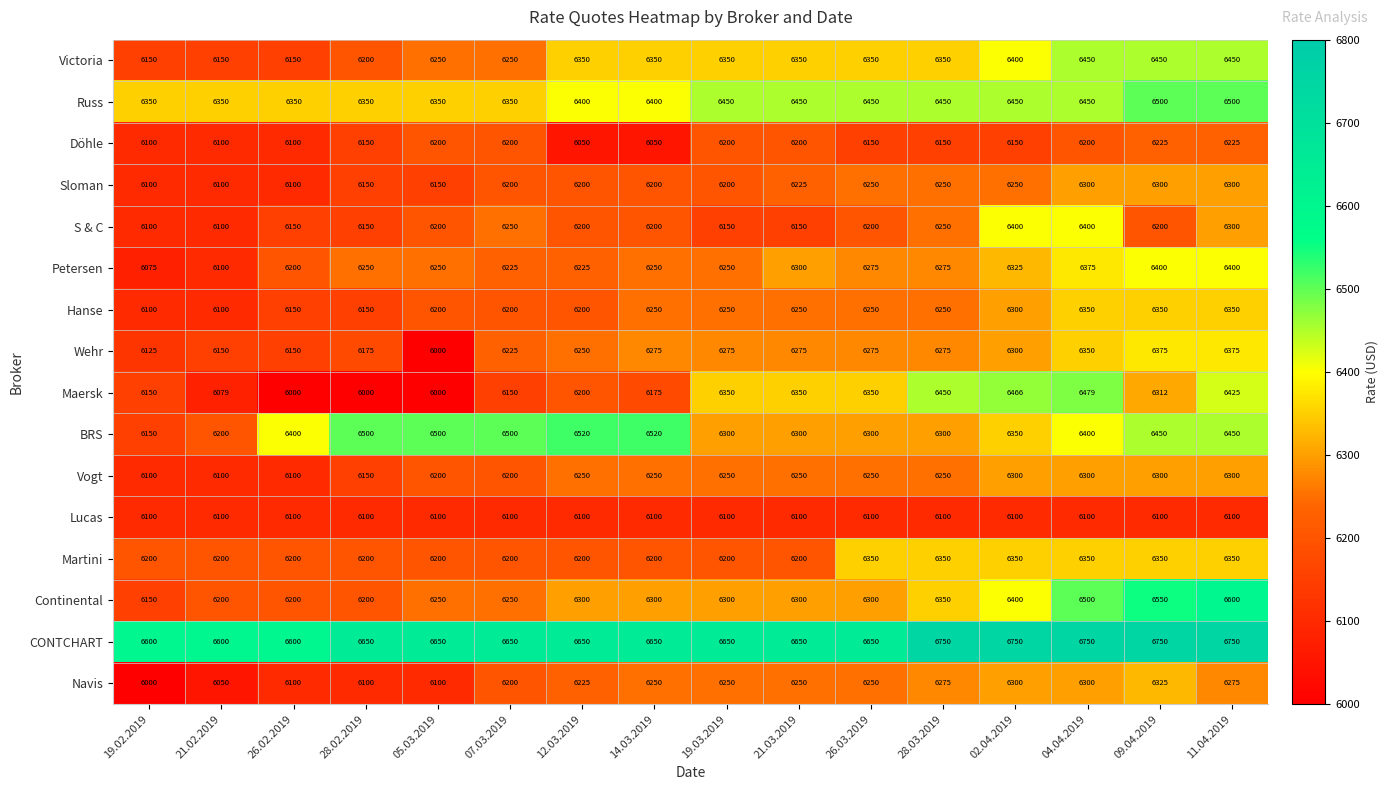

What is the sum of the Maersk values at 14.03.2019 and 19.02.2019?

12325